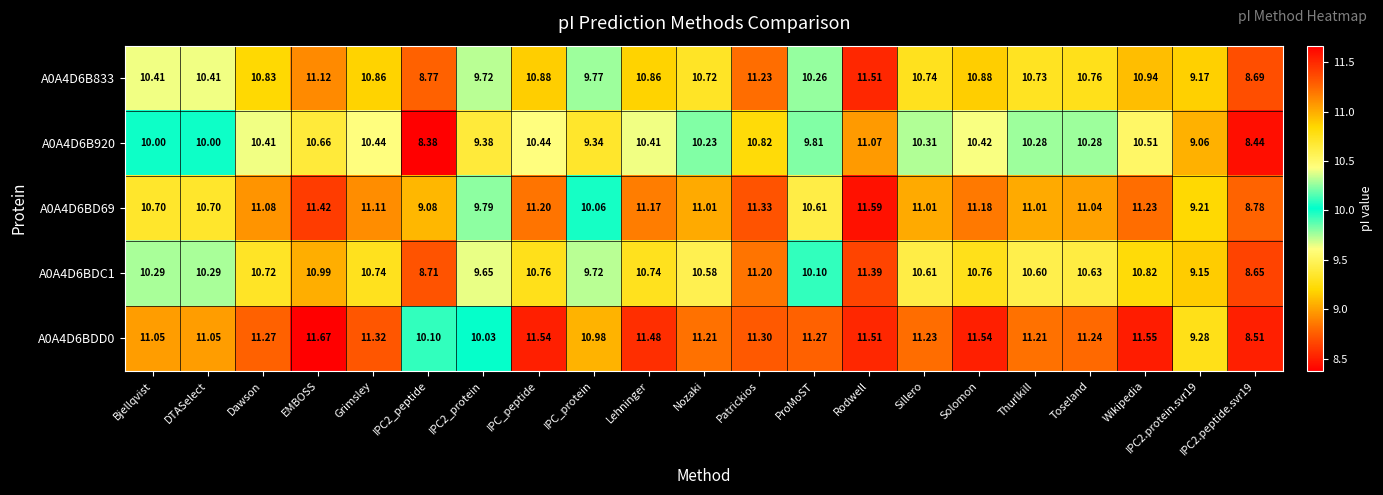

What is the total value across all series at Grimsley?

54.5